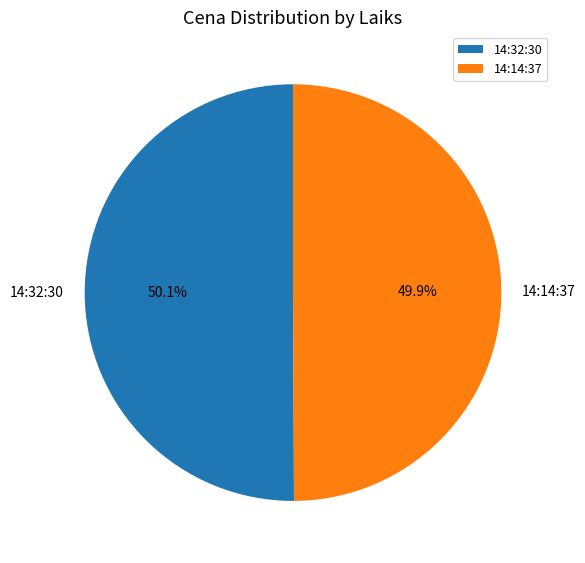

The 14:32:30 slice represents 50% of the pie. True or false?

True